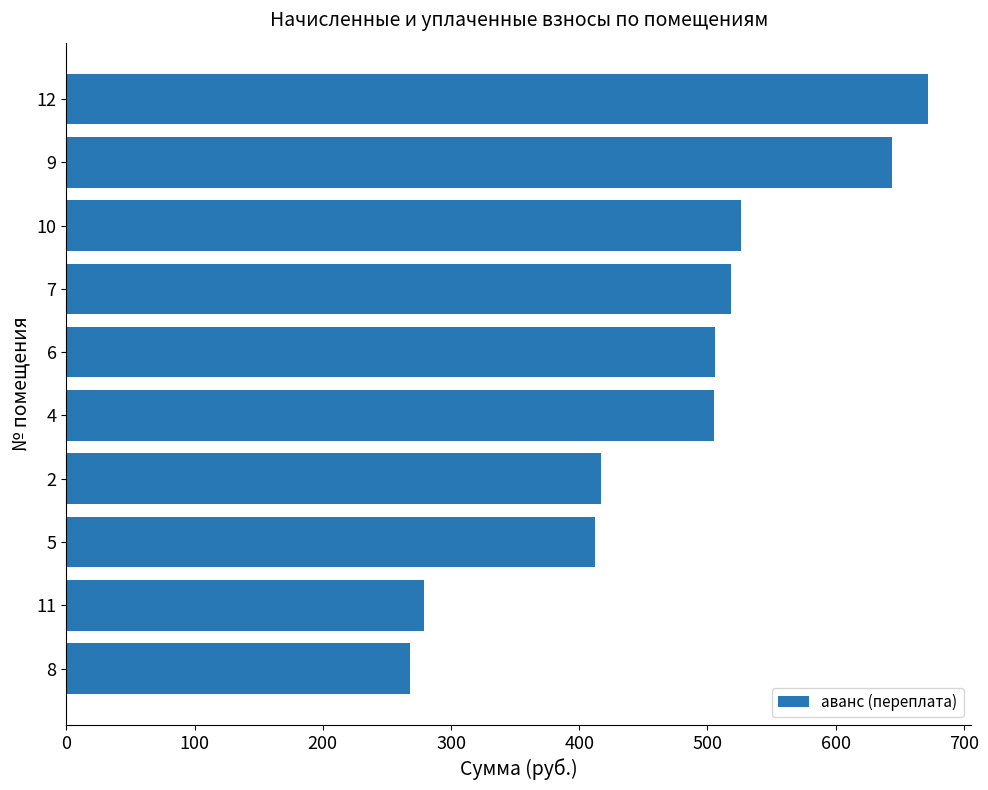

What is the maximum value shown in the chart?

672.0